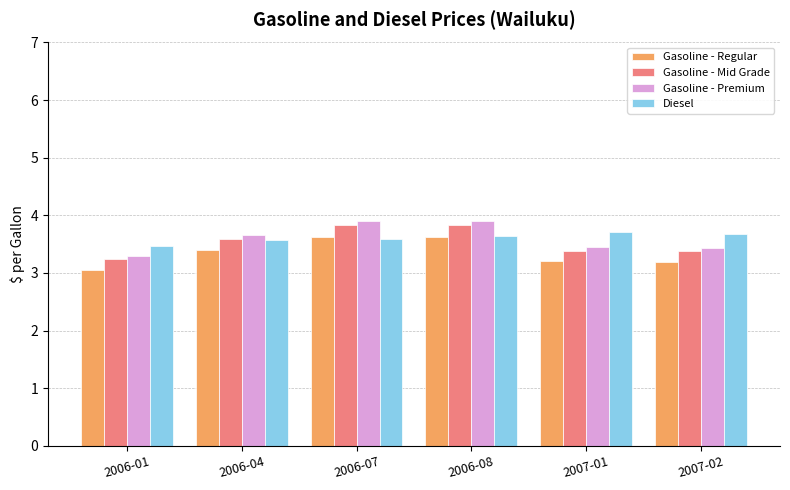

True or false: Gasoline - Mid Grade has a value of 6.2 at 2006-04.

False